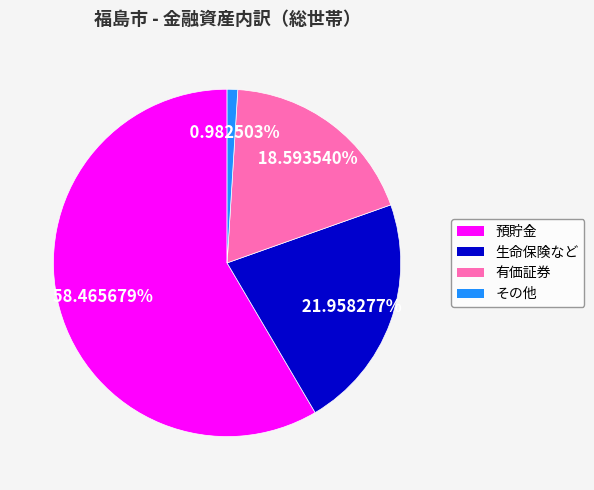

What is the smallest slice in the pie chart?

その他